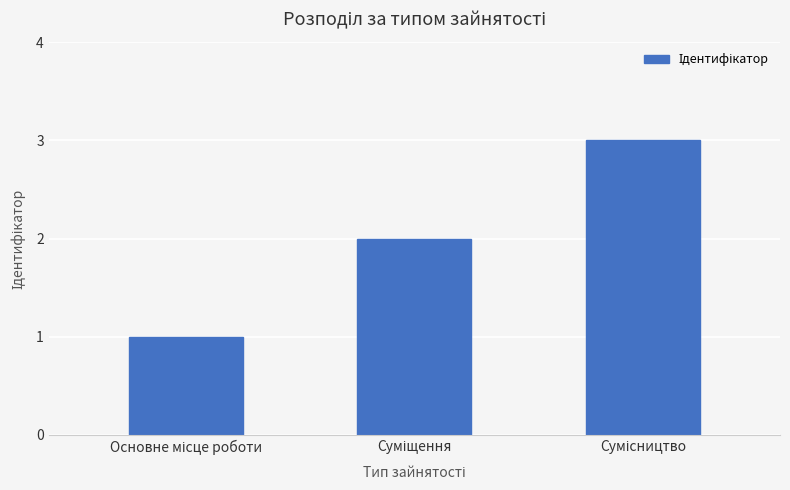

What is the difference between the maximum and minimum values?

2